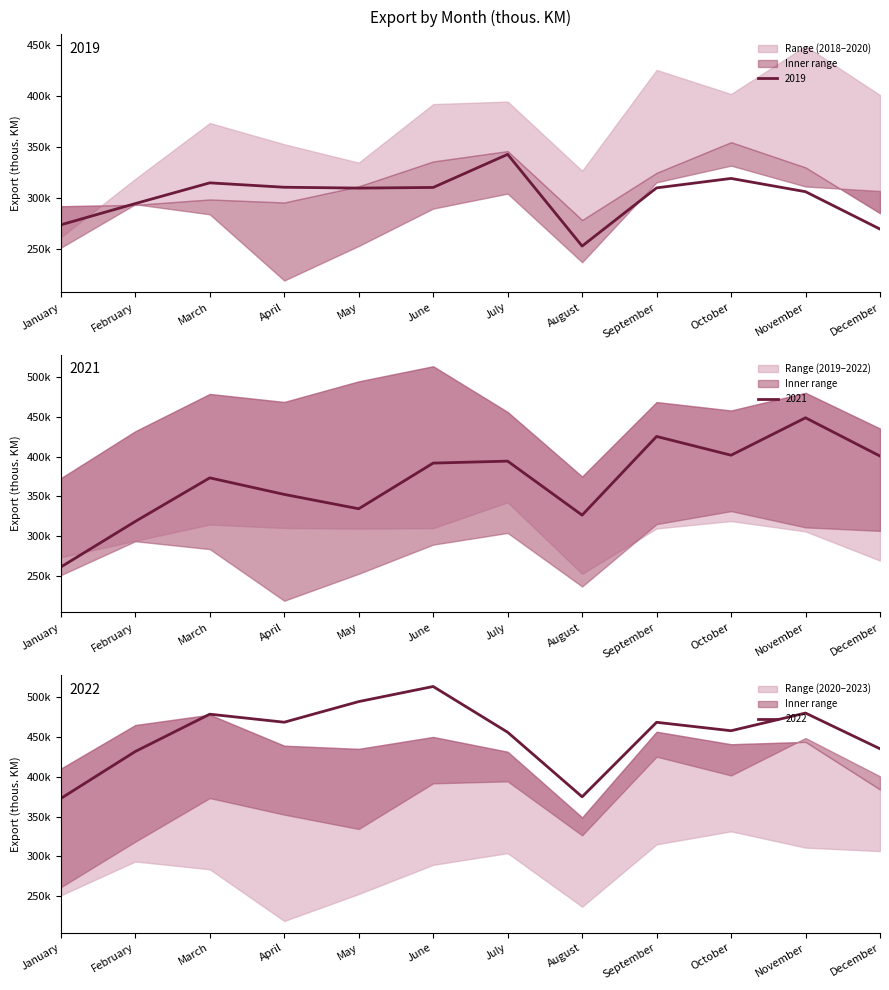

True or false: 2021 and 2022 intersect in this chart.

False